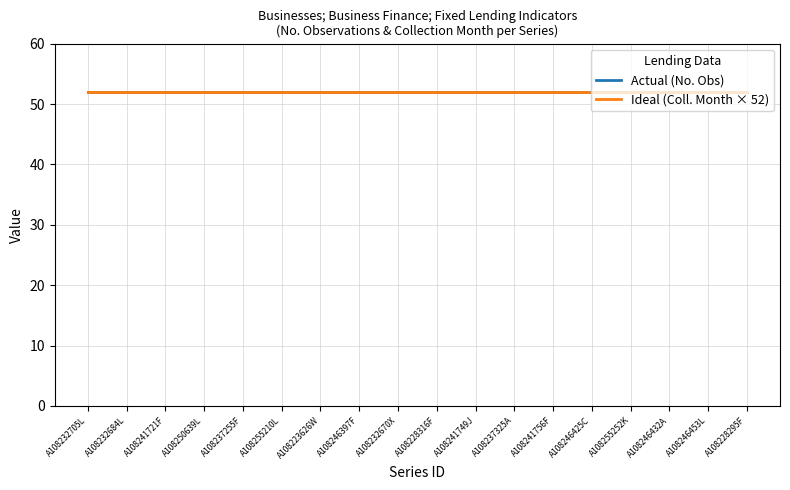

At which category does the chart reach its minimum across all series?

A108232705L